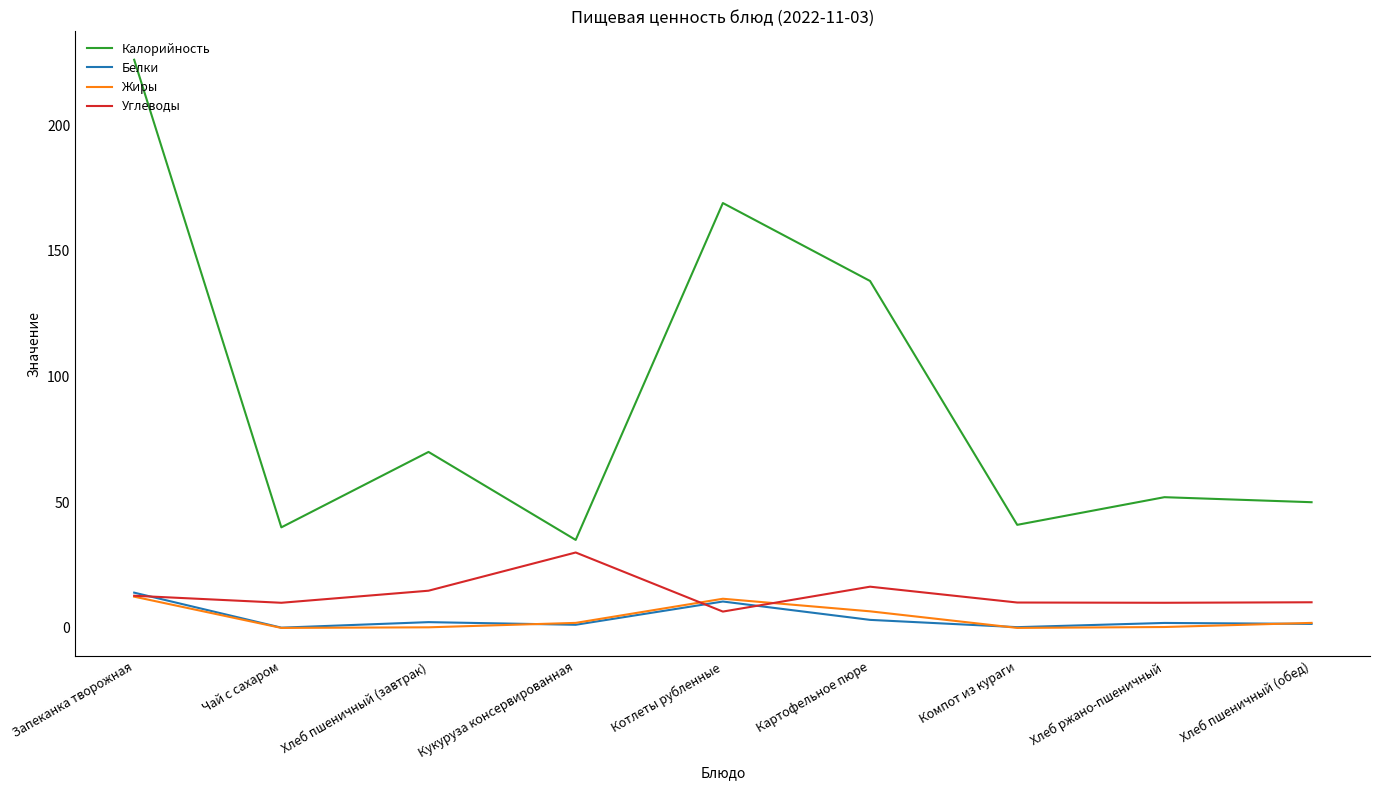

At which category is the sum across all series the highest?

Запеканка творожная